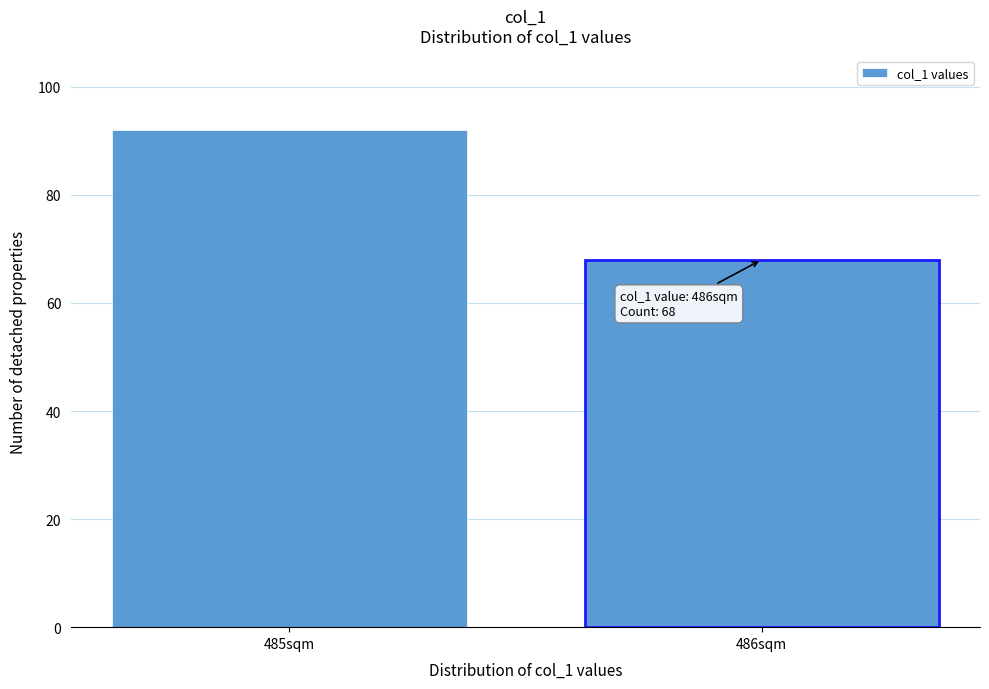

Reading left to right, list all the values displayed in this chart.

92	68